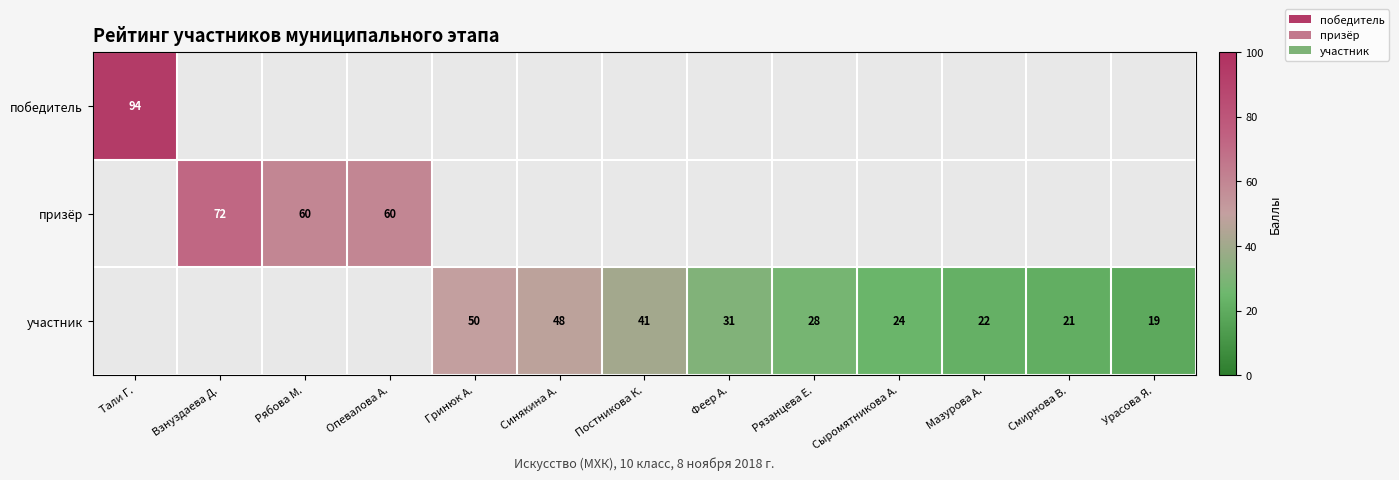

What is the minimum value shown in the chart?

19.0